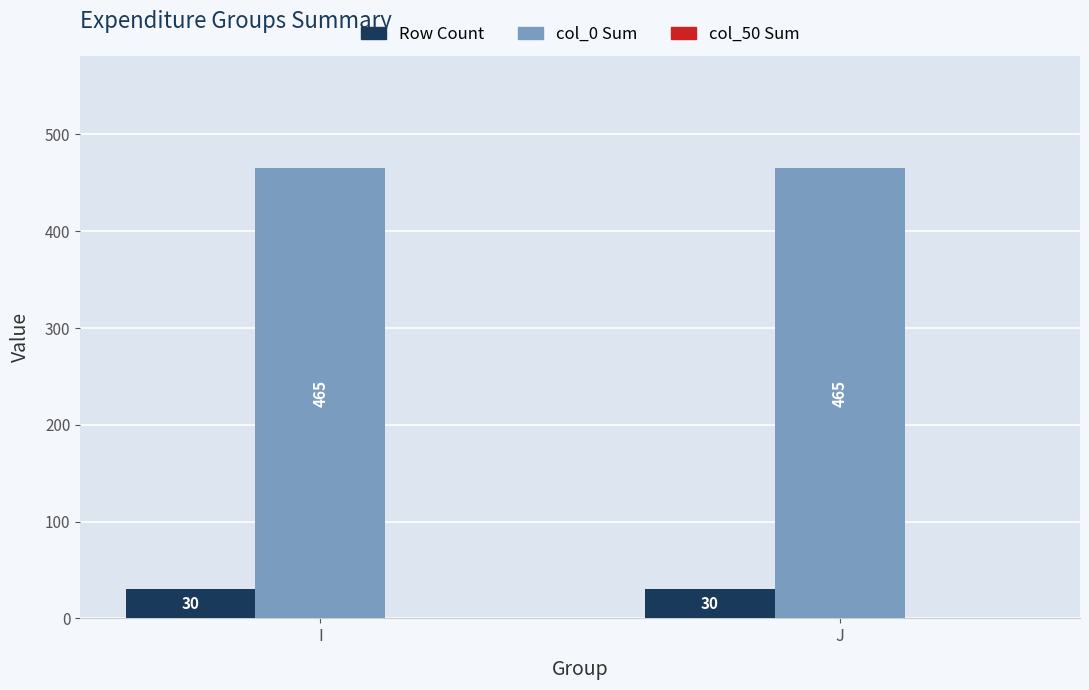

How many bars are there in total?

4